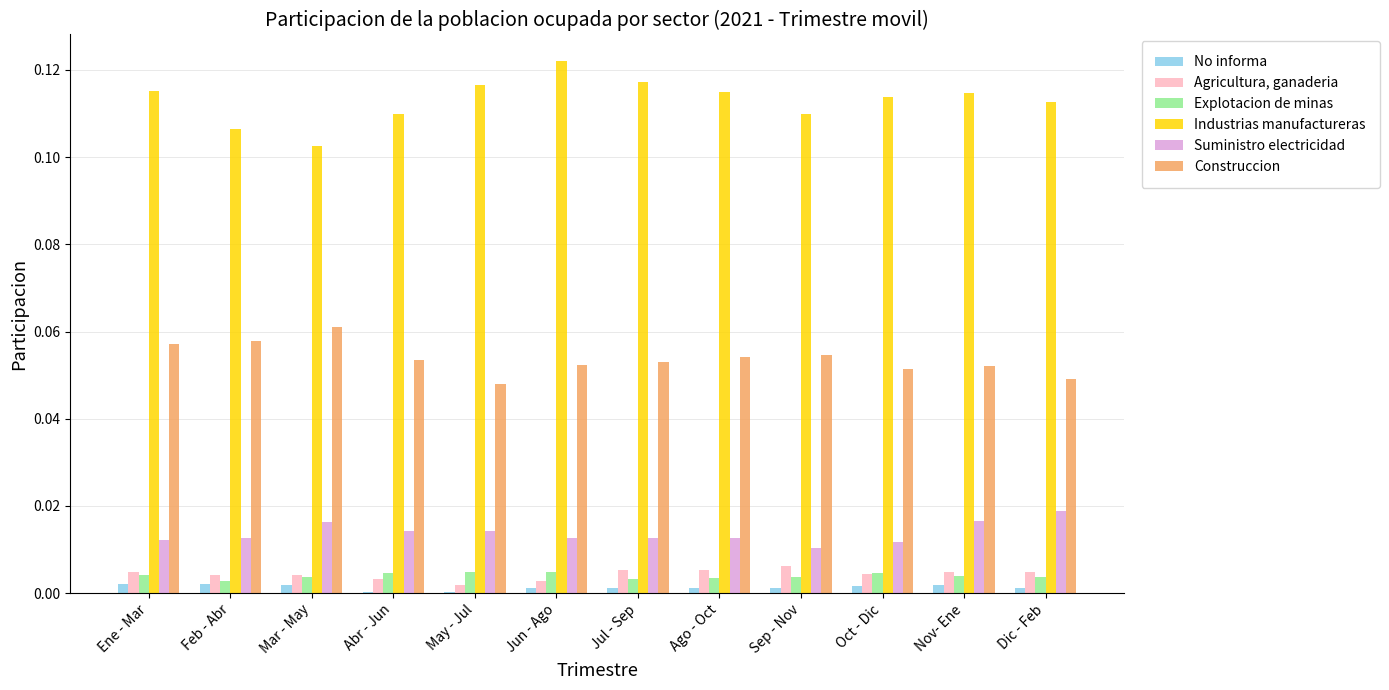

Which series has the largest total across all categories?

Industrias manufactureras